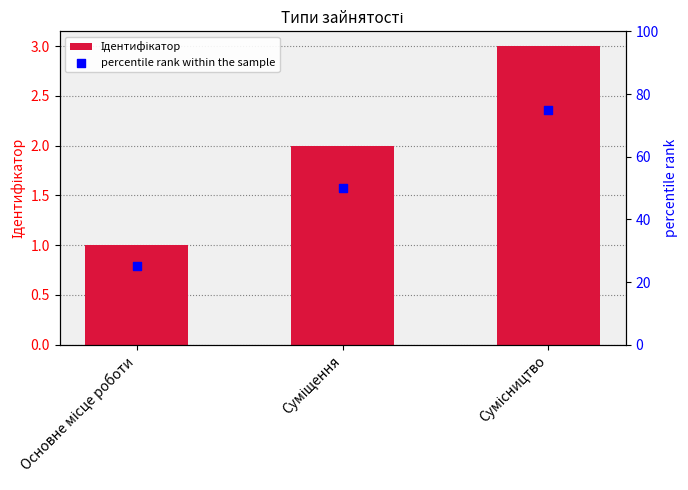

What is the total value across all series at Сумісництво?

78